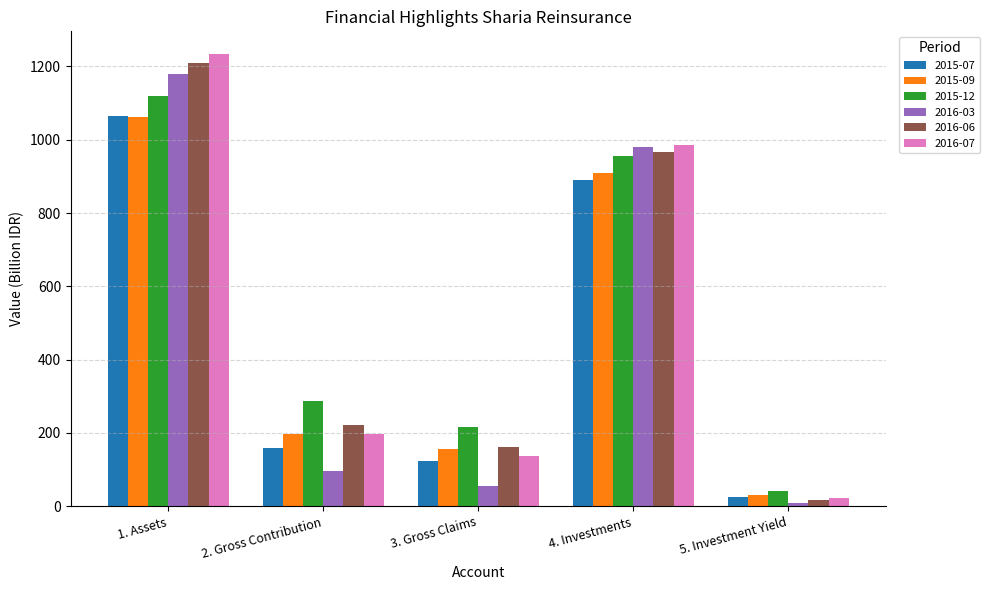

Reading right to left, what are all the values shown in this chart?

2015-07: 5. Investment Yield=24.6	4. Investments=890.6	3. Gross Claims=124.5	2. Gross Contribution=159.3	1. Assets=1063.9
2015-09: 5. Investment Yield=30.2	4. Investments=909.9	3. Gross Claims=154.9	2. Gross Contribution=198.1	1. Assets=1061.5
2015-12: 5. Investment Yield=40.8	4. Investments=954.9	3. Gross Claims=216.3	2. Gross Contribution=285.8	1. Assets=1119.4
2016-03: 5. Investment Yield=9.6	4. Investments=980.1	3. Gross Claims=55.6	2. Gross Contribution=97.2	1. Assets=1178.9
2016-06: 5. Investment Yield=17.7	4. Investments=965.7	3. Gross Claims=162.7	2. Gross Contribution=221.9	1. Assets=1208.8
2016-07: 5. Investment Yield=21.9	4. Investments=984.7	3. Gross Claims=136.4	2. Gross Contribution=198.3	1. Assets=1234.0